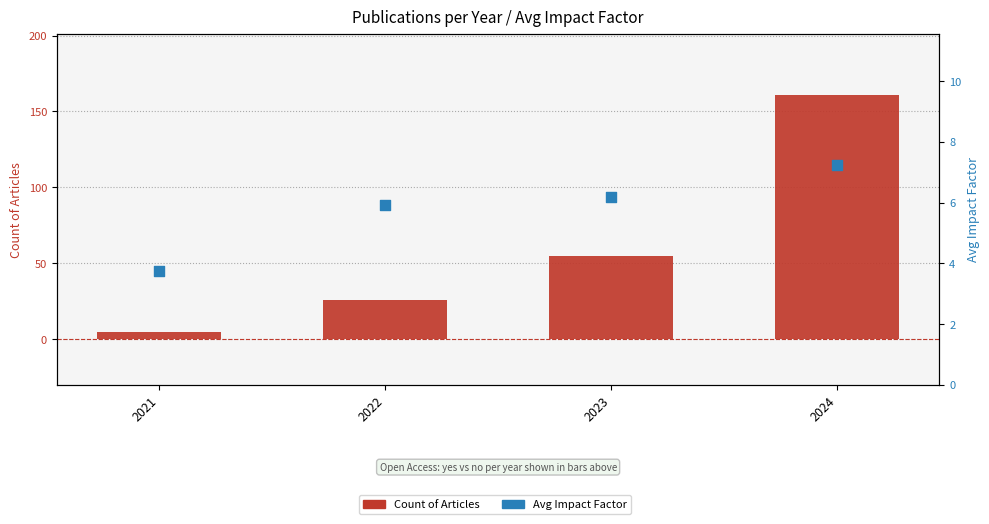

At which category is the sum across all series the highest?

2024